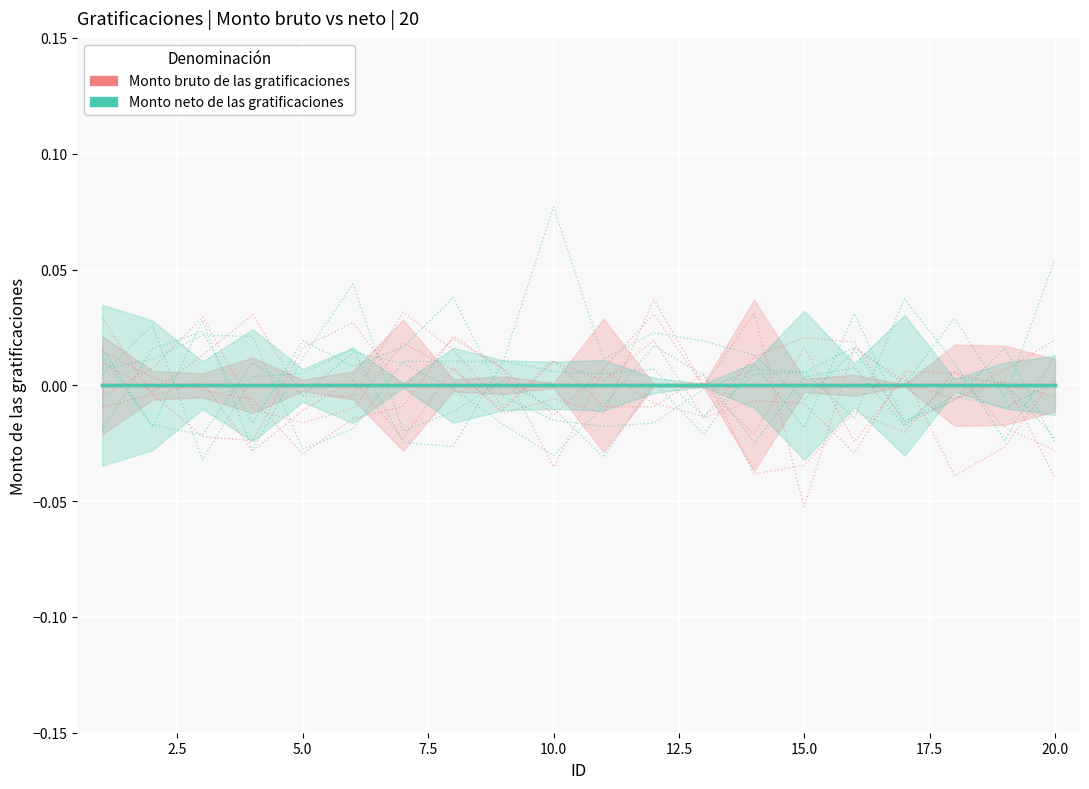

What are all the series names shown in the legend?

Monto bruto de las gratificaciones, Monto neto de las gratificaciones